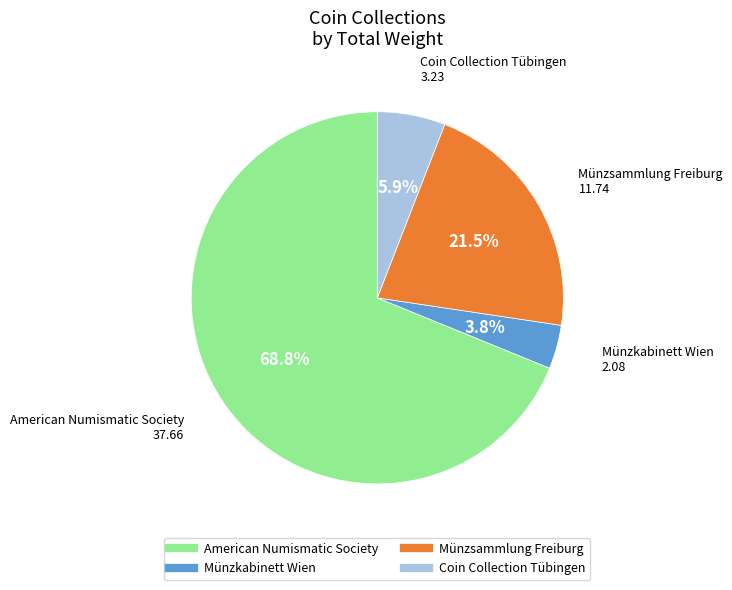

The Coin Collection Tübingen slice represents 6% of the pie. True or false?

True